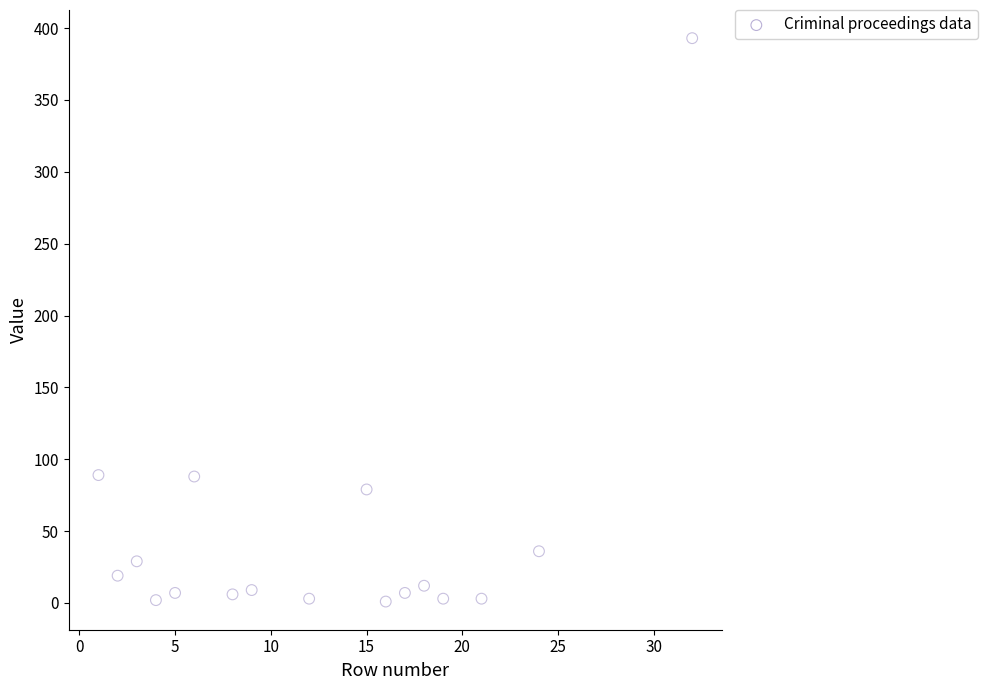

What is the range of X values (max minus min)?

31